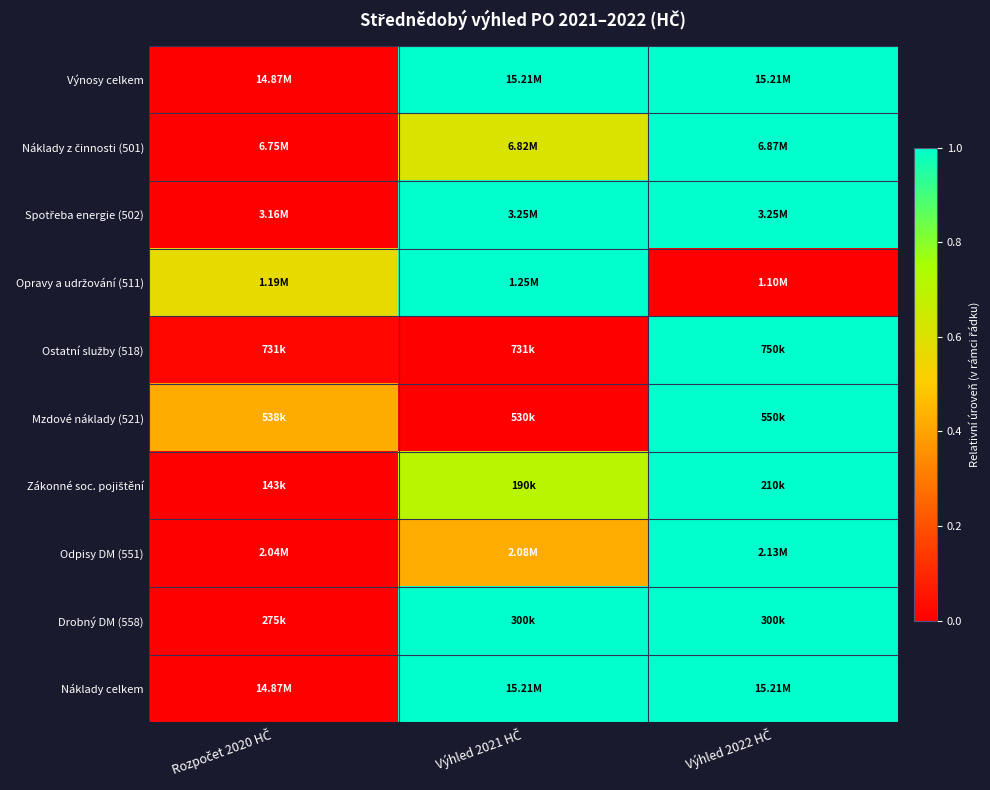

At which category is the sum across all series the highest?

Výhled 2022 HČ